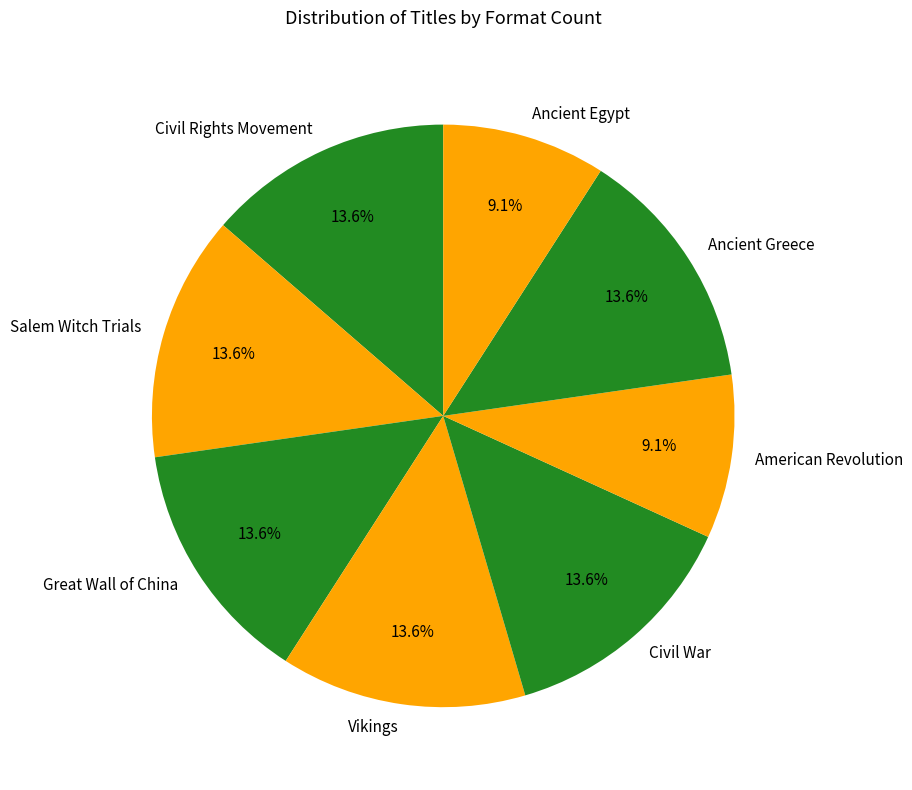

The Salem Witch Trials slice represents 14% of the pie. True or false?

True